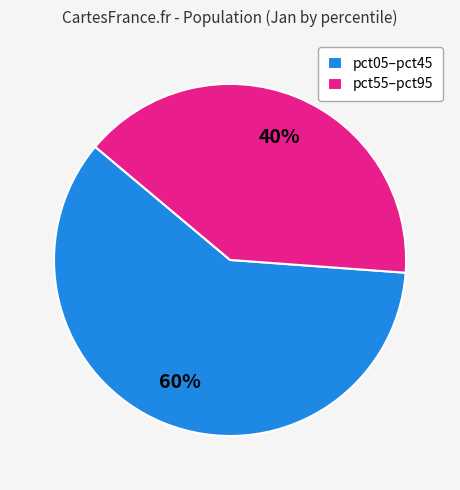

What is the largest slice in the pie chart?

pct05–pct45